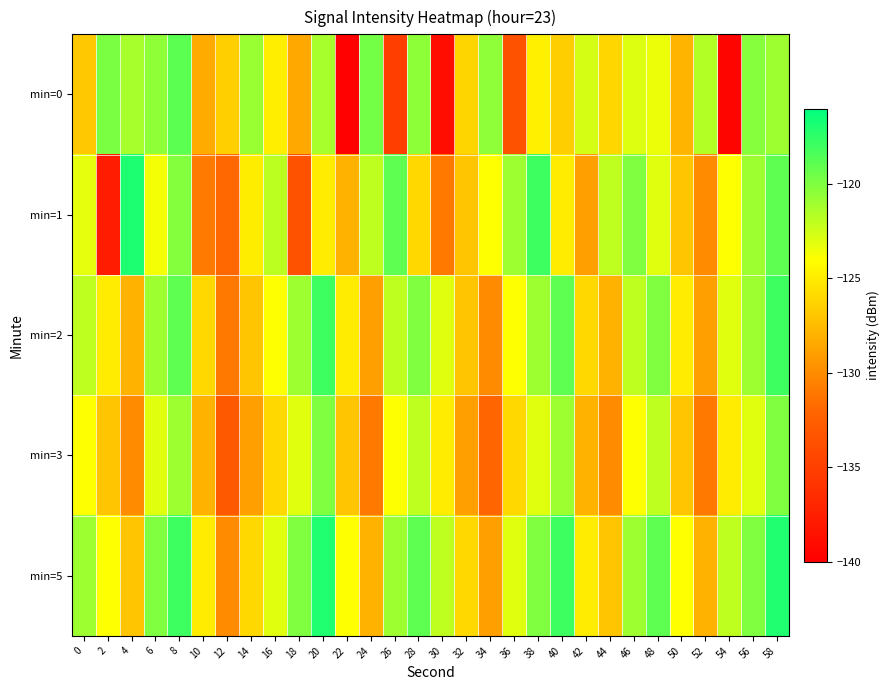

Reading right to left, transcribe all the data shown in this chart.

min=0: 58=-120.9	56=-120.2	54=-139.6	52=-121.6	50=-127.8	48=-123.4	46=-122.9	44=-126.1	42=-122.7	40=-126.5	38=-124.8	36=-133.6	34=-120.5	32=-126.2	30=-138.9	28=-120.5	26=-135.0	24=-119.6	22=-139.9	20=-121.3	18=-128.5	16=-124.9	14=-120.8	12=-126.5	10=-128.3	8=-118.9	6=-120.5	4=-121.3	2=-119.9	0=-126.9
min=1: 58=-119.0	56=-121.0	54=-124.0	52=-130.0	50=-127.0	48=-123.0	46=-120.0	44=-122.0	42=-129.0	40=-125.0	38=-118.0	36=-121.0	34=-124.0	32=-127.0	30=-131.0	28=-126.0	26=-119.0	24=-122.0	22=-128.0	20=-125.0	18=-133.5	16=-121.9	14=-124.9	12=-131.9	10=-130.9	8=-120.2	6=-123.7	4=-116.9	2=-137.8	0=-123.2
min=2: 58=-118.0	56=-121.0	54=-123.0	52=-129.0	50=-125.0	48=-120.0	46=-122.0	44=-128.0	42=-126.0	40=-119.0	38=-121.0	36=-124.0	34=-130.0	32=-127.0	30=-123.0	28=-120.0	26=-122.0	24=-129.0	22=-125.0	20=-118.0	18=-121.0	16=-124.0	14=-127.0	12=-131.0	10=-126.0	8=-119.0	6=-121.0	4=-128.0	2=-125.0	0=-122.0
min=3: 58=-120.0	56=-123.0	54=-125.0	52=-131.0	50=-127.0	48=-122.0	46=-124.0	44=-130.0	42=-128.0	40=-121.0	38=-123.0	36=-126.0	34=-132.0	32=-129.0	30=-125.0	28=-122.0	26=-124.0	24=-131.0	22=-127.0	20=-120.0	18=-123.0	16=-126.0	14=-129.0	12=-133.0	10=-128.0	8=-121.0	6=-123.0	4=-130.0	2=-127.0	0=-124.0
min=5: 58=-117.0	56=-120.0	54=-122.0	52=-128.0	50=-124.0	48=-119.0	46=-121.0	44=-127.0	42=-125.0	40=-118.0	38=-120.0	36=-123.0	34=-129.0	32=-126.0	30=-122.0	28=-119.0	26=-121.0	24=-128.0	22=-124.0	20=-117.0	18=-120.0	16=-123.0	14=-126.0	12=-130.0	10=-125.0	8=-118.0	6=-120.0	4=-127.0	2=-124.0	0=-121.0